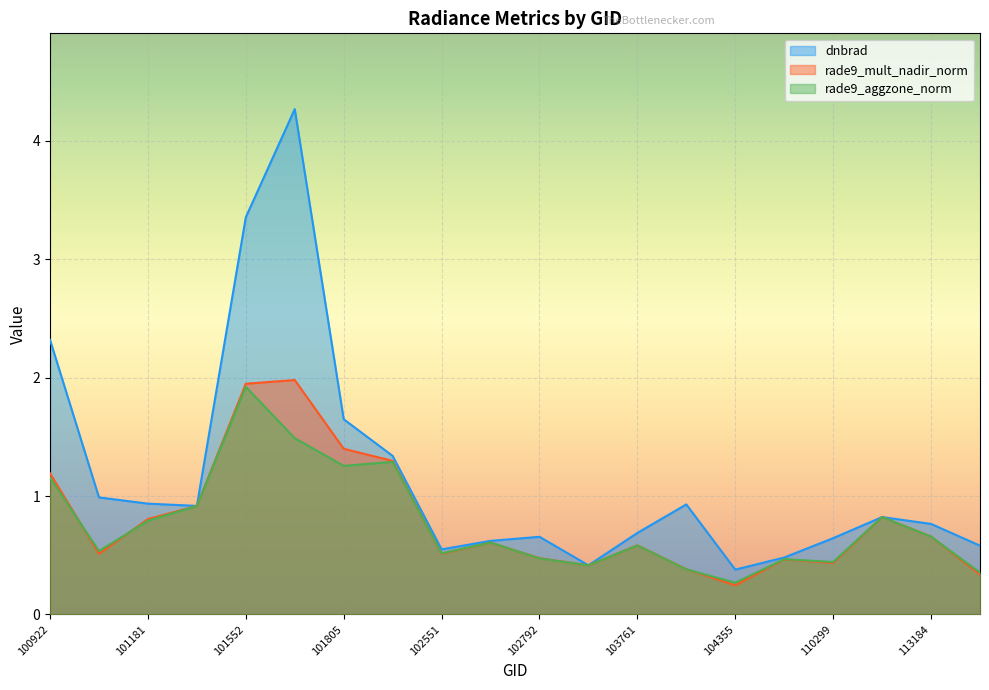

Where is the first local minimum for rade9_mult_nadir_norm?

100930